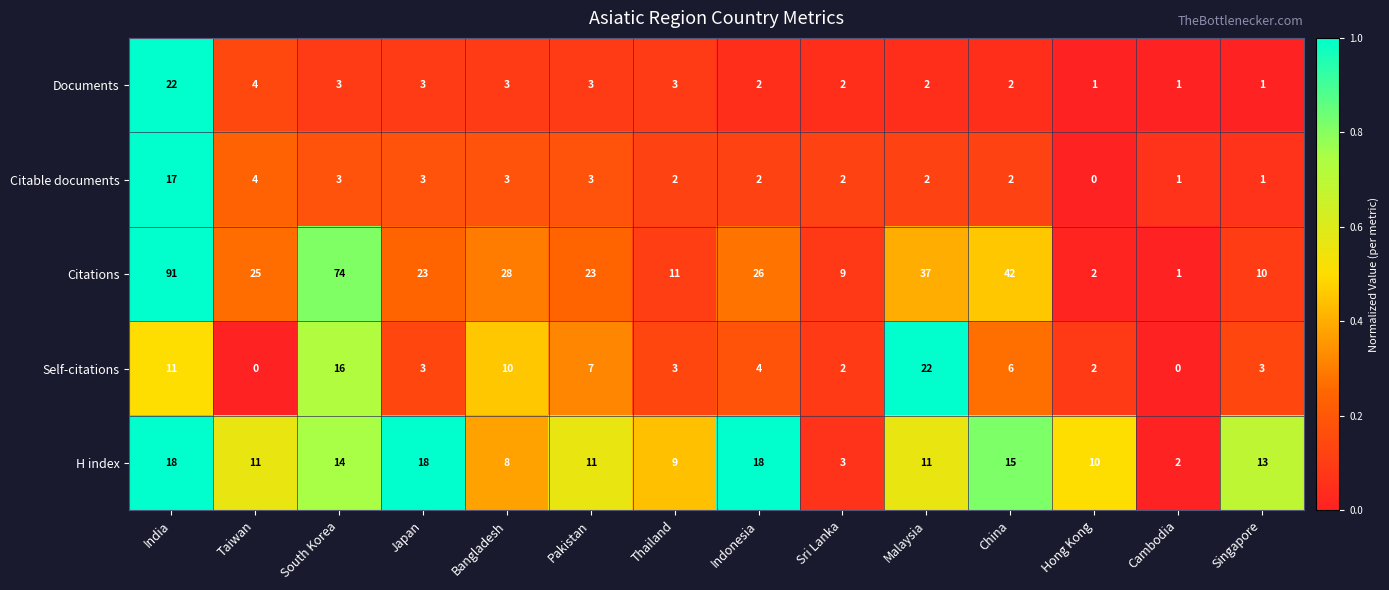

True or false: H index has a value of 21 at Singapore.

False